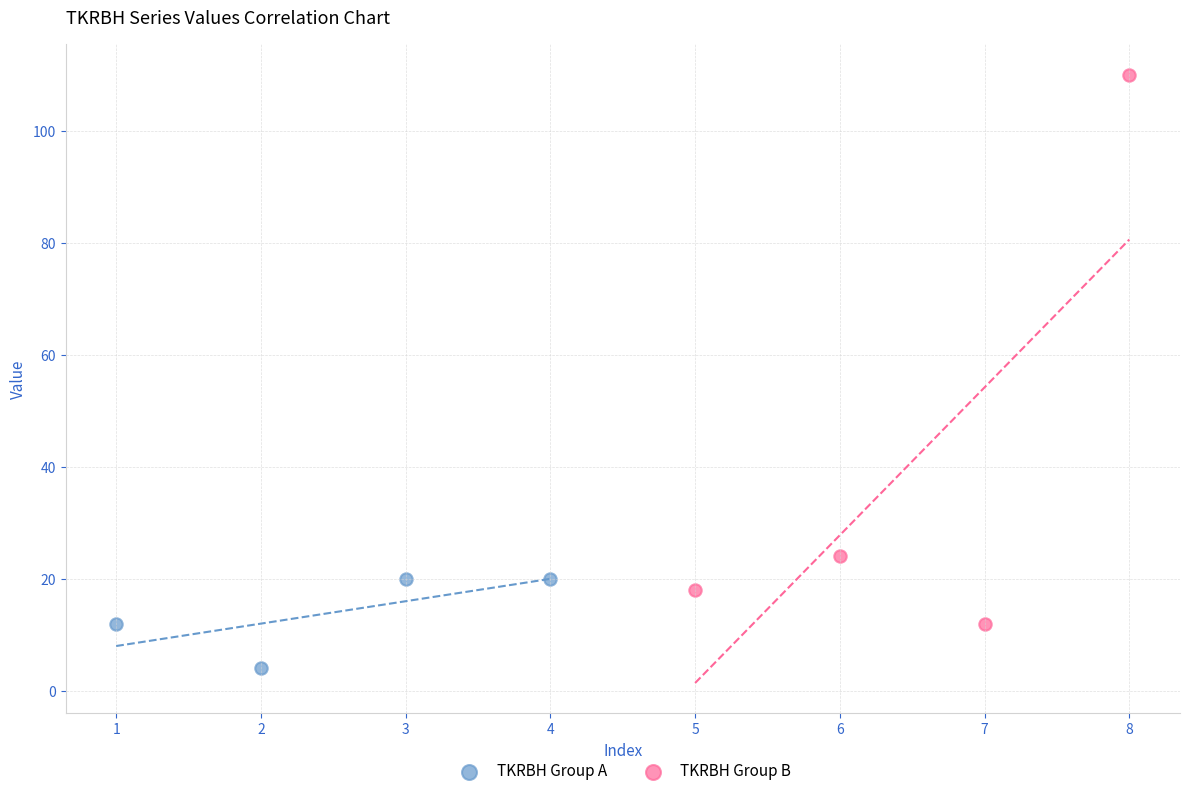

Which series contains the highest Y value?

TKRBH Group B